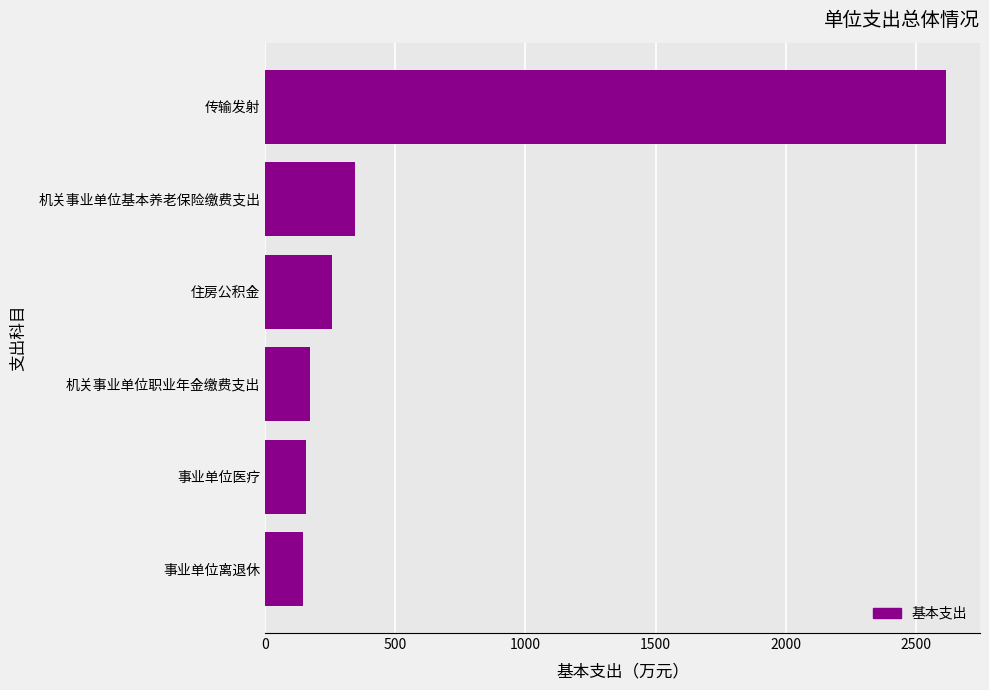

Between 传输发射 and 事业单位离退休, which is larger?

传输发射